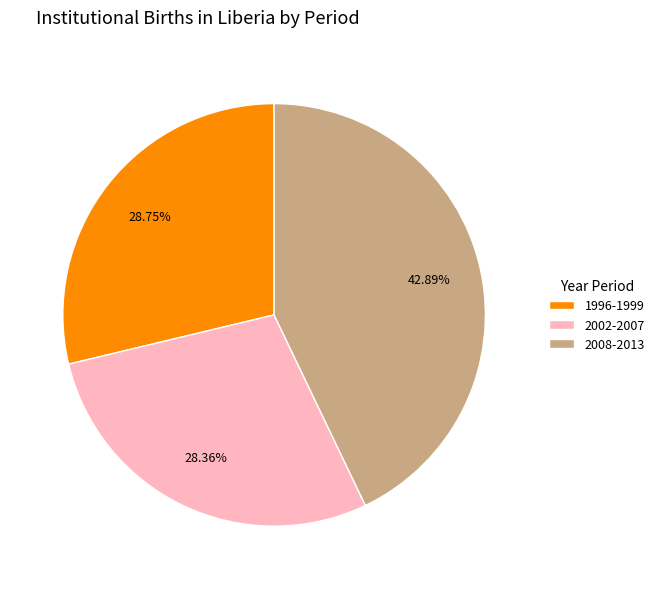

Is it true that 2008-2013 is 37% of the pie?

False